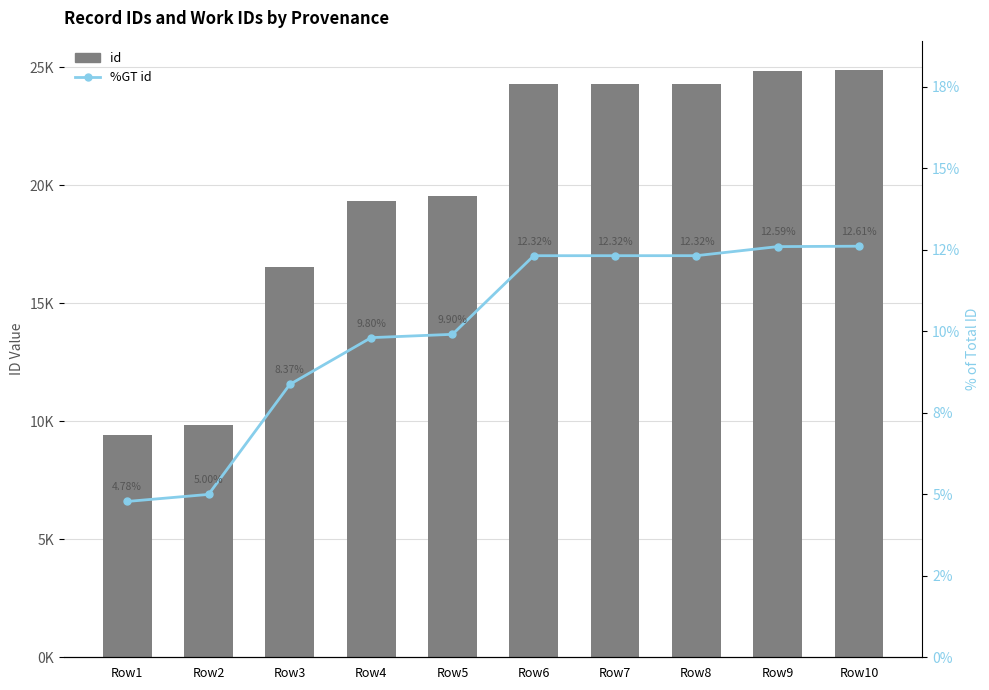

List the labels in order of id value, largest first.

Row10, Row9, Row8, Row7, Row6, Row5, Row4, Row3, Row2, Row1